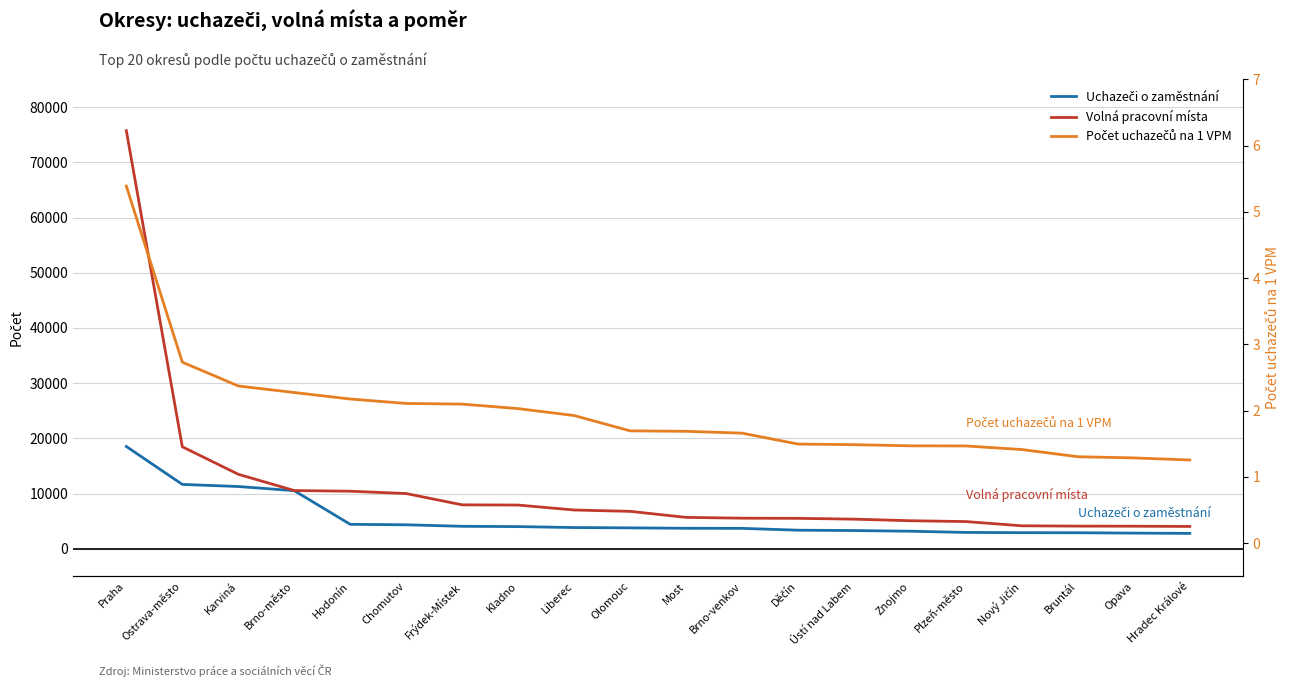

How many data points in Uchazeči o zaměstnání are above 3775?

9